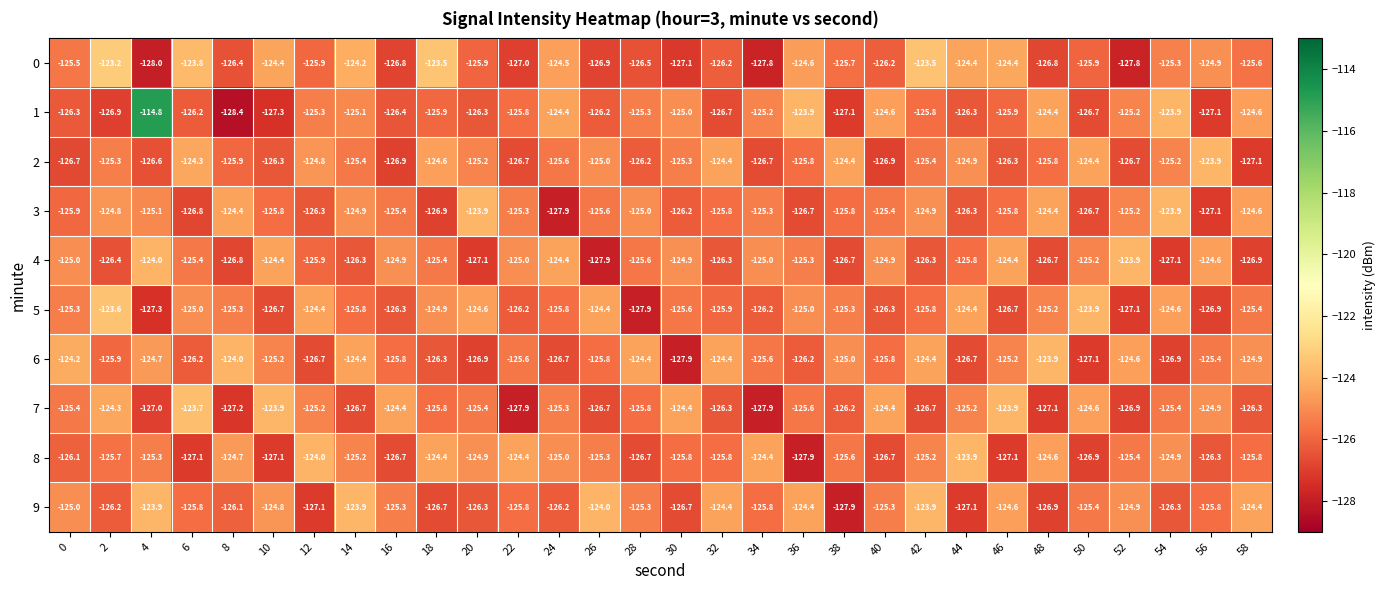

What is the total value across all series at 20?

-1256.5